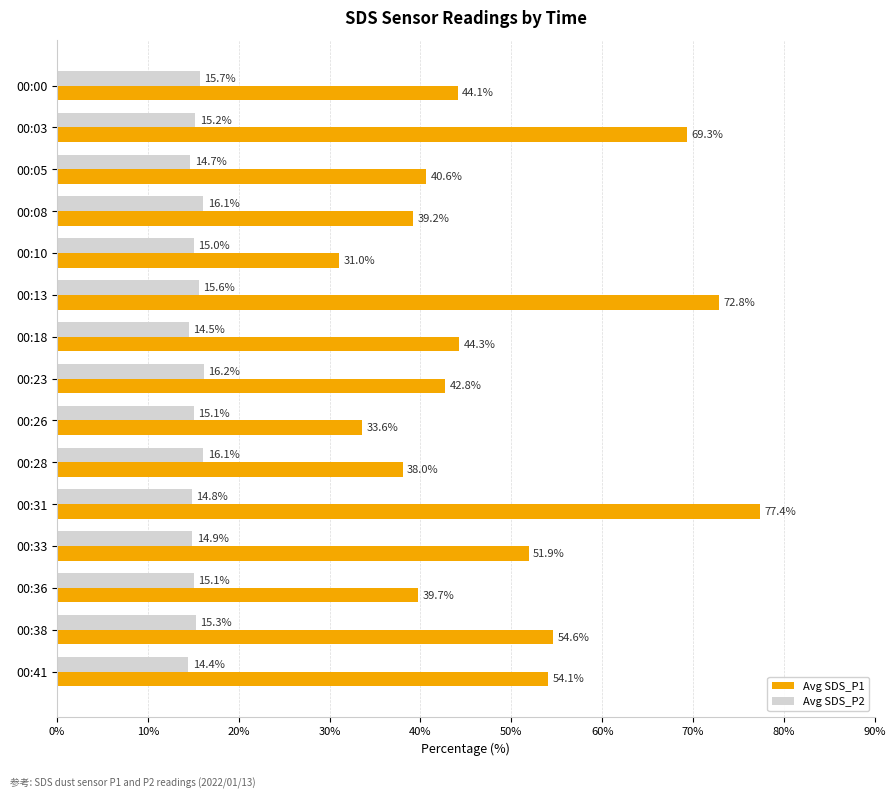

What are all the series names shown in the legend?

Avg SDS_P1, Avg SDS_P2